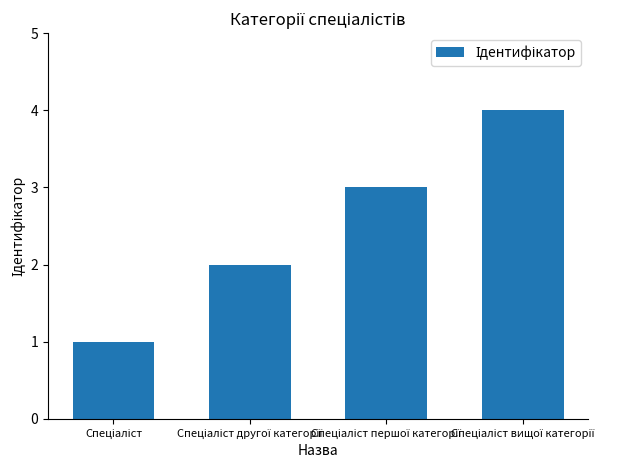

What is the maximum value shown in the chart?

4